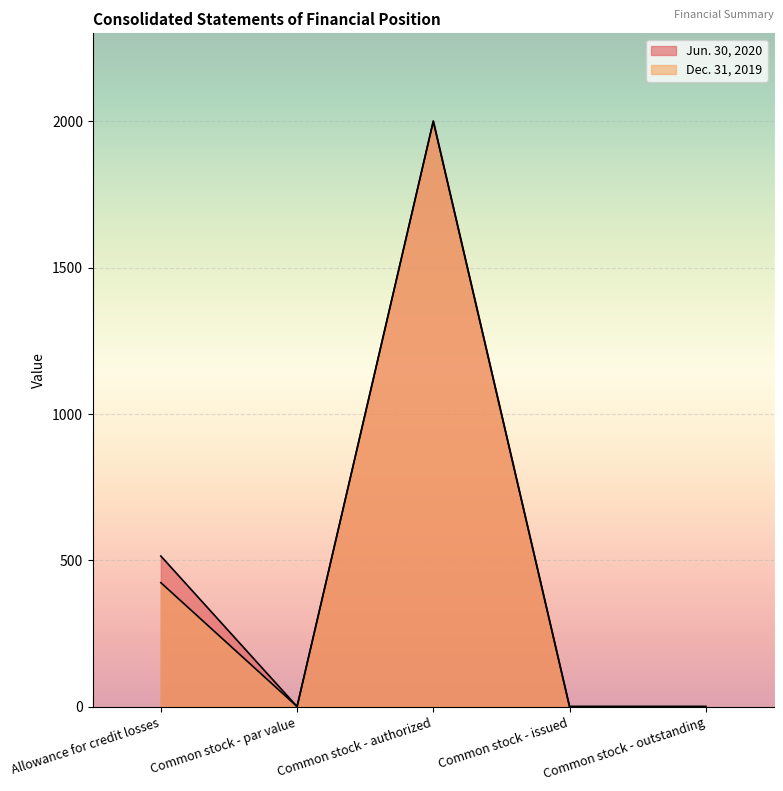

Does the chart display data point markers on the line(s)?

No